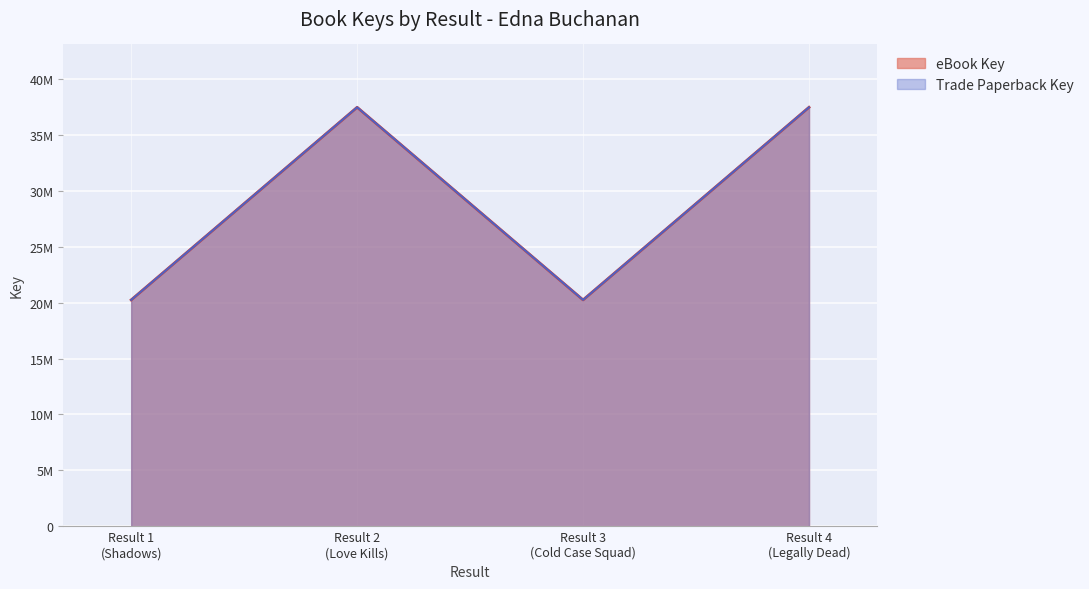

What is the value of the Trade Paperback Key point at the 4th from the left?

37474378